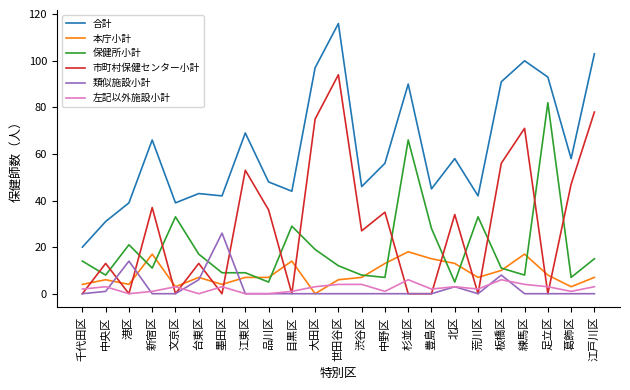

What are all the series names shown in the legend?

合計, 本庁小計, 保健所小計, 市町村保健センター小計, 類似施設小計, 左記以外施設小計